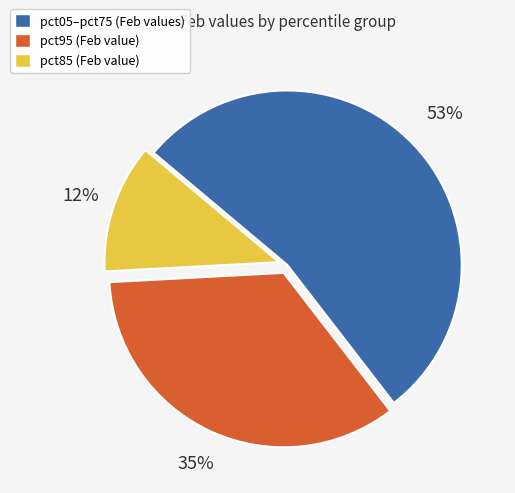

To the nearest percent, what is the average slice percentage?

33%